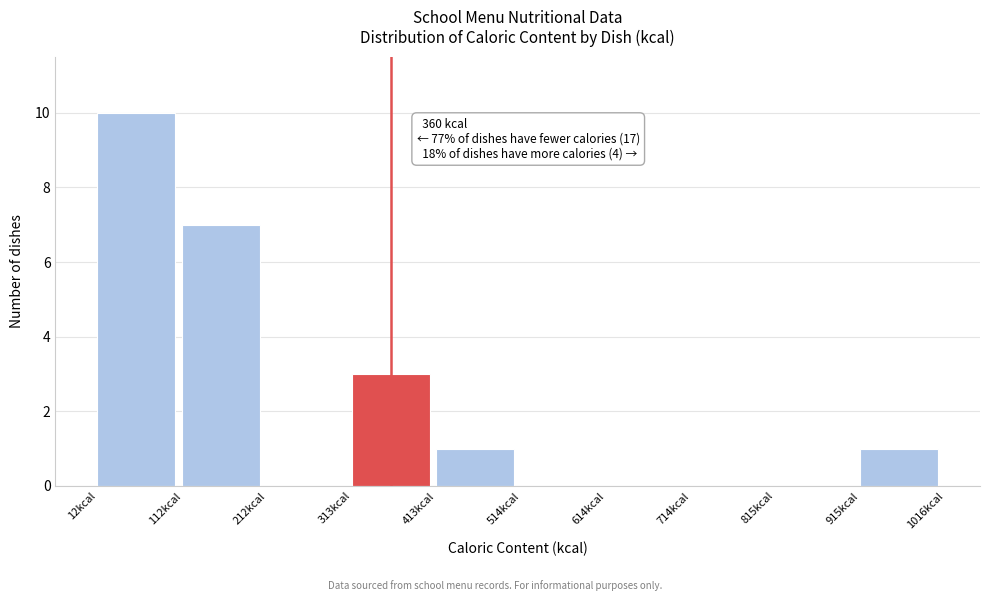

Over which range of the x-axis is the bar tallest?

20 to 120